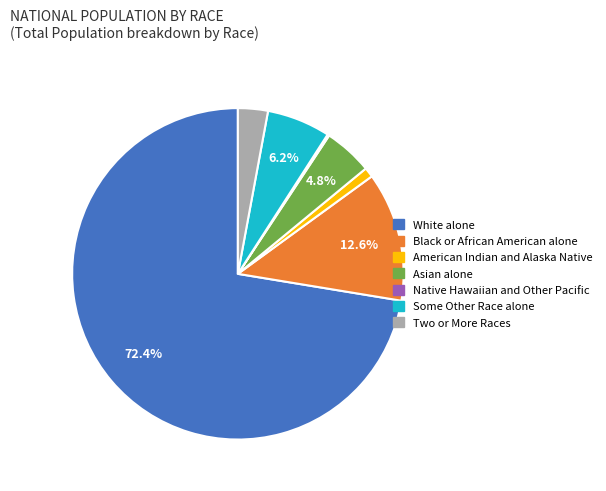

What portion of the pie excludes Asian alone?

95.2%